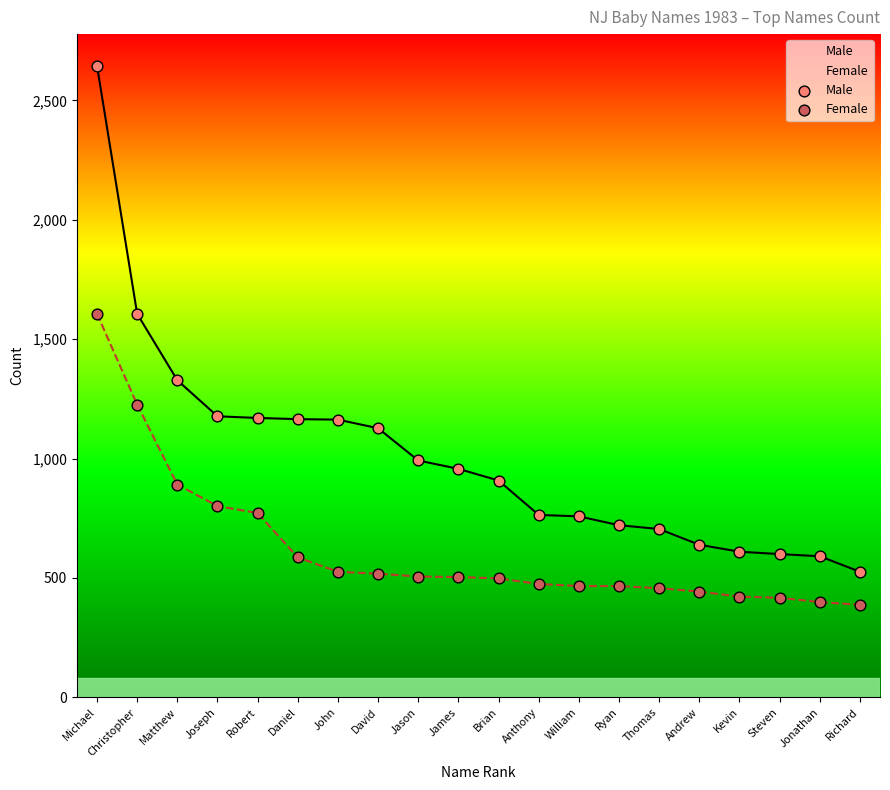

Which series has the largest Y range (max minus min)?

Male